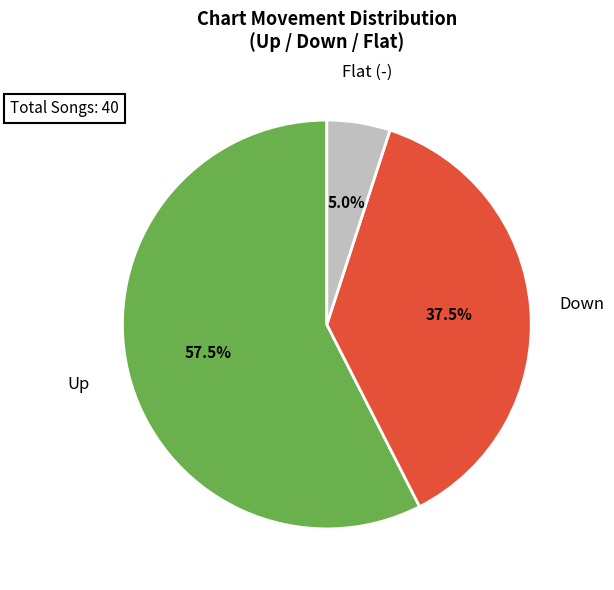

Does any single category account for the majority?

Yes